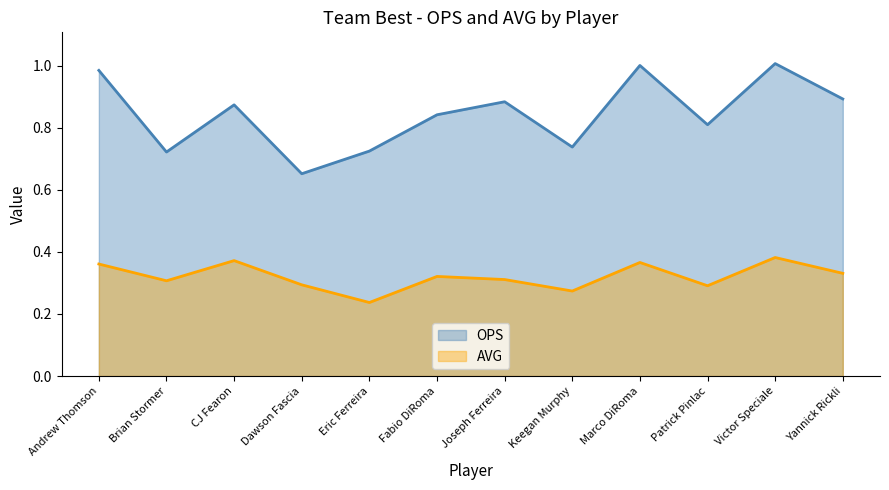

Reading left to right, what are all the values shown in this chart?

OPS: Andrew Thomson=1.0	Brian Stormer=0.7	CJ Fearon=0.9	Dawson Fascia=0.7	Eric Ferreira=0.7	Fabio DiRoma=0.8	Joseph Ferreira=0.9	Keegan Murphy=0.7	Marco DiRoma=1.0	Patrick Pinlac=0.8	Victor Speciale=1.0	Yannick Rickli=0.9
AVG: Andrew Thomson=0.4	Brian Stormer=0.3	CJ Fearon=0.4	Dawson Fascia=0.3	Eric Ferreira=0.2	Fabio DiRoma=0.3	Joseph Ferreira=0.3	Keegan Murphy=0.3	Marco DiRoma=0.4	Patrick Pinlac=0.3	Victor Speciale=0.4	Yannick Rickli=0.3